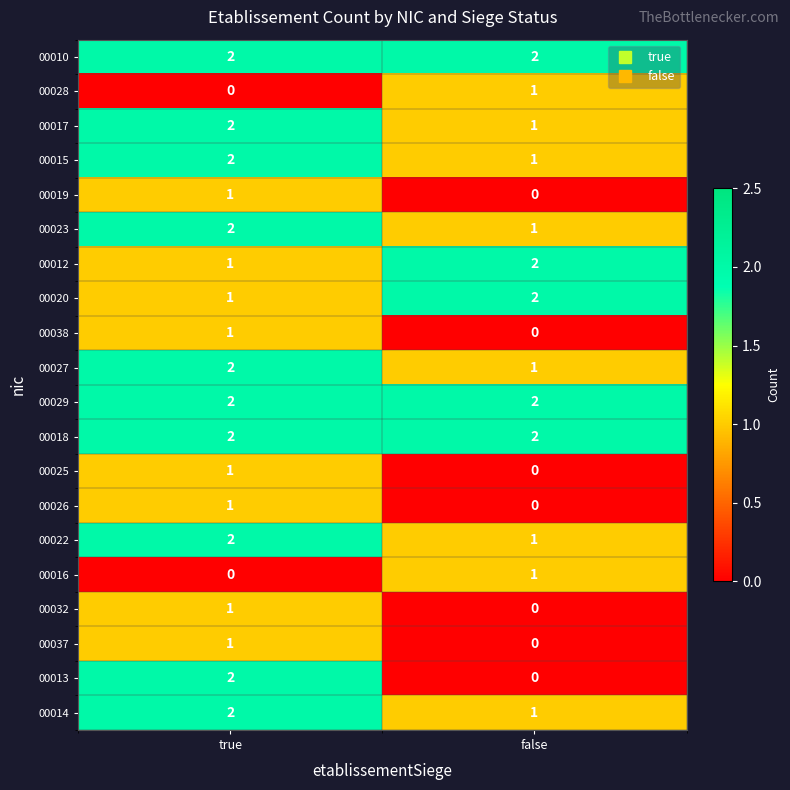

At which label is 00038 closest to 0?

false